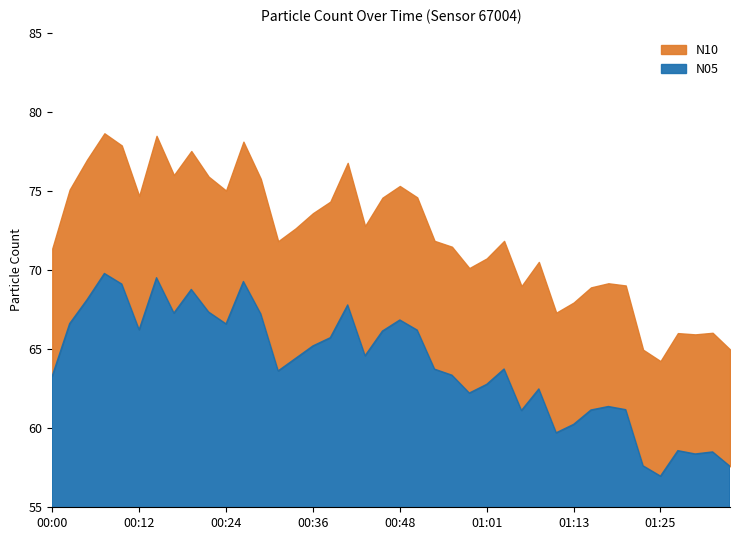

How many data points in N05 are above 64?

20